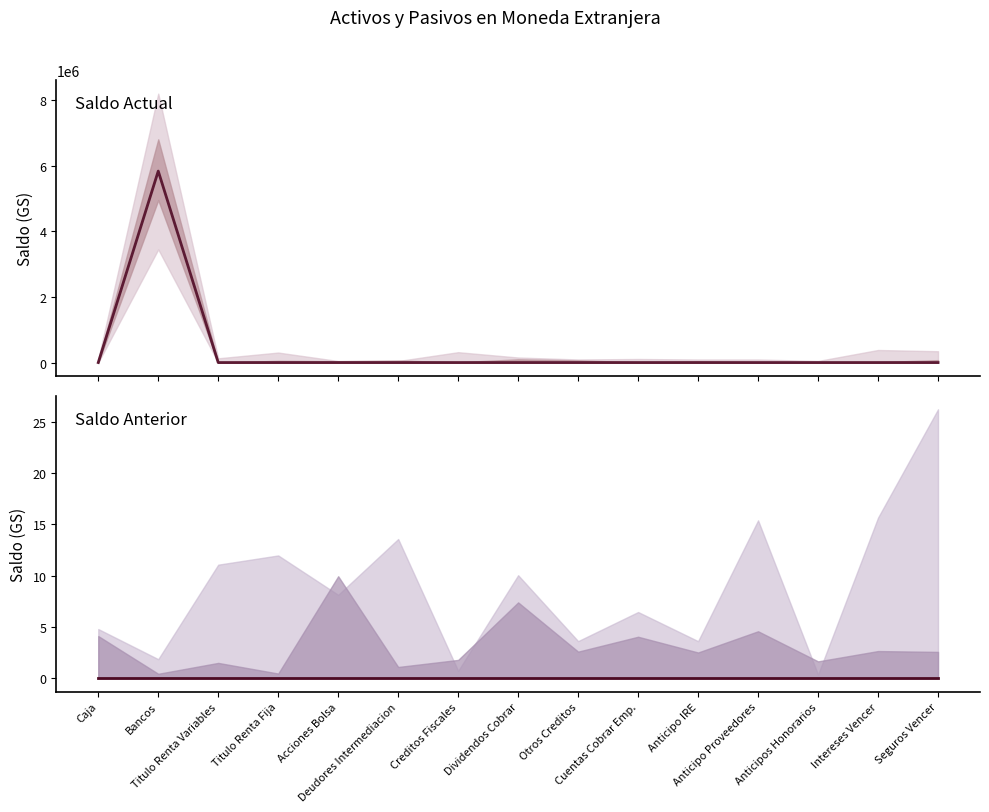

What are all the series names shown in the legend?

Saldo Actual (GS), Saldo Anterior (GS)